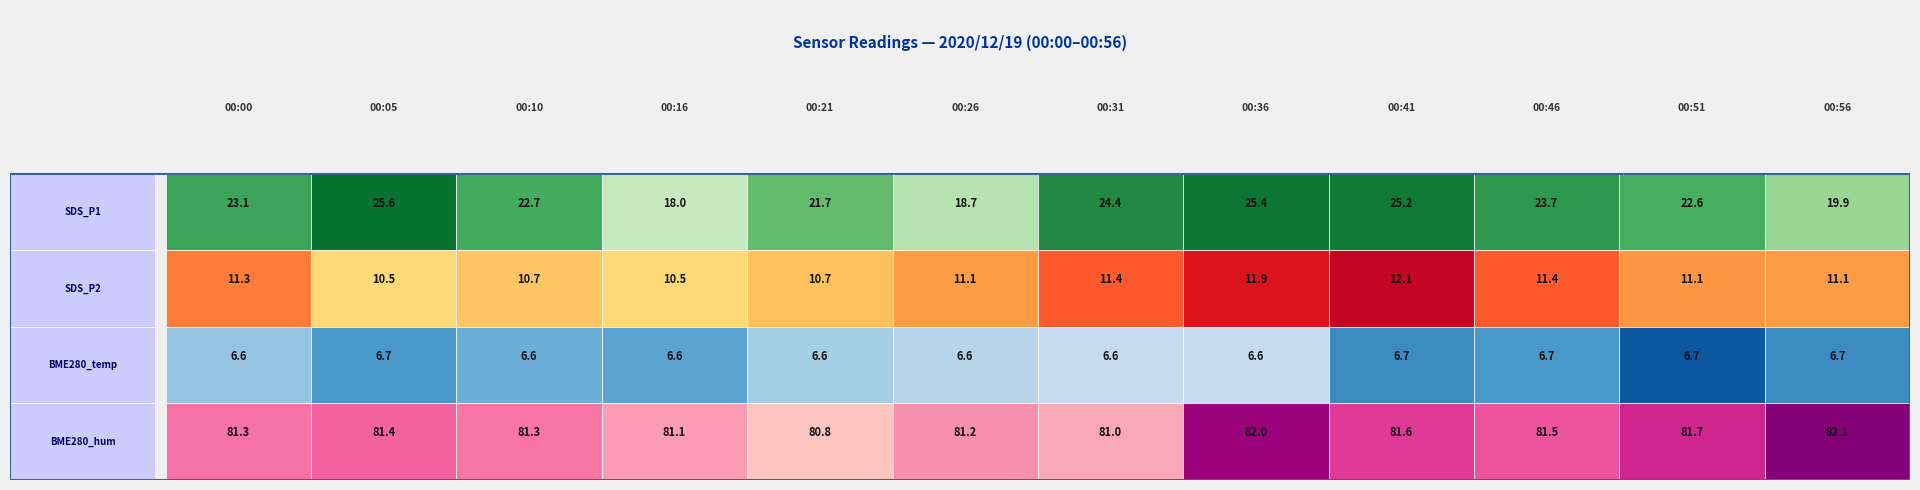

Reading right to left, extract all data points from this chart.

SDS_P1: 19.9	22.6	23.7	25.2	25.4	24.4	18.7	21.7	18.0	22.7	25.6	23.1
SDS_P2: 11.1	11.1	11.4	12.1	11.9	11.4	11.1	10.7	10.5	10.7	10.5	11.3
BME280_temperature: 6.7	6.7	6.7	6.7	6.6	6.6	6.6	6.6	6.6	6.6	6.7	6.6
BME280_humidity: 82.1	81.7	81.5	81.6	82.0	81.0	81.2	80.8	81.1	81.3	81.4	81.3